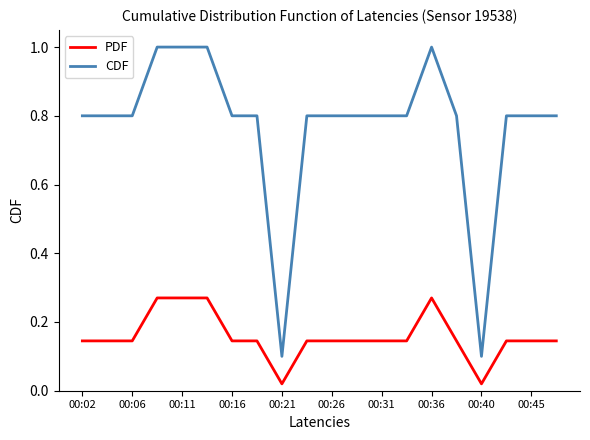

True or false: CDF and PDF intersect in this chart.

False